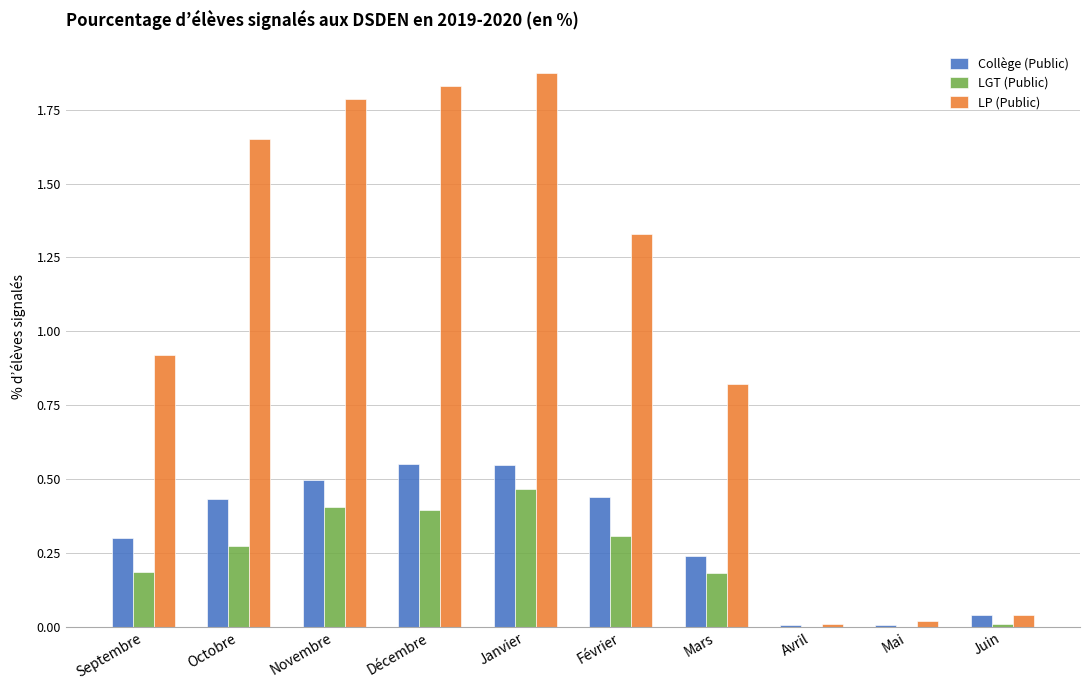

Which series changed the most between Octobre and Juin?

LP (Public)